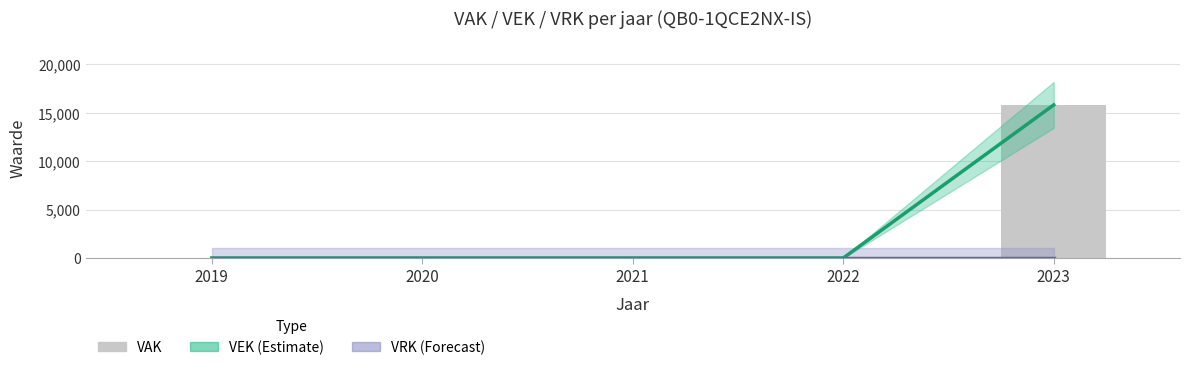

How many positive values does the VAK series have?

1